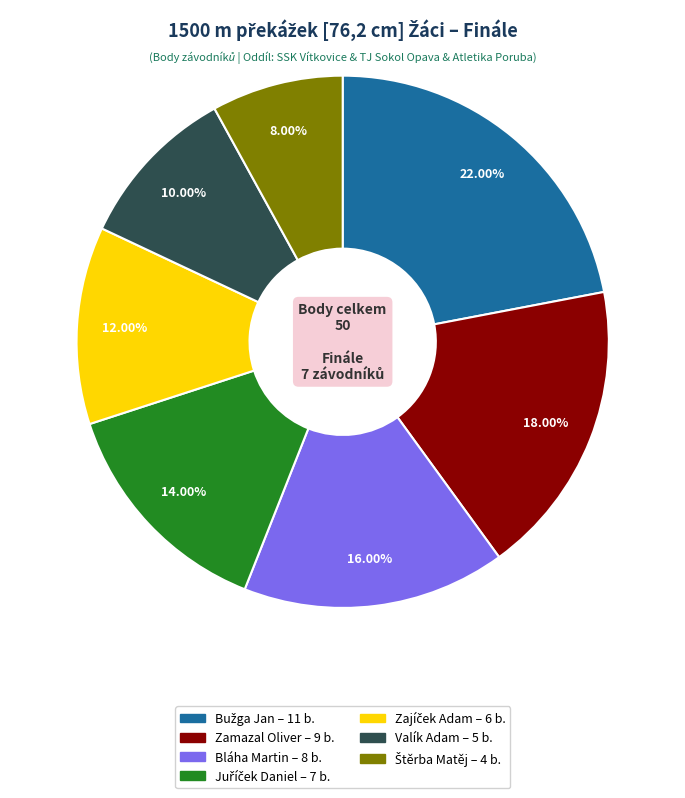

Is Bláha Martin the majority of the pie?

No